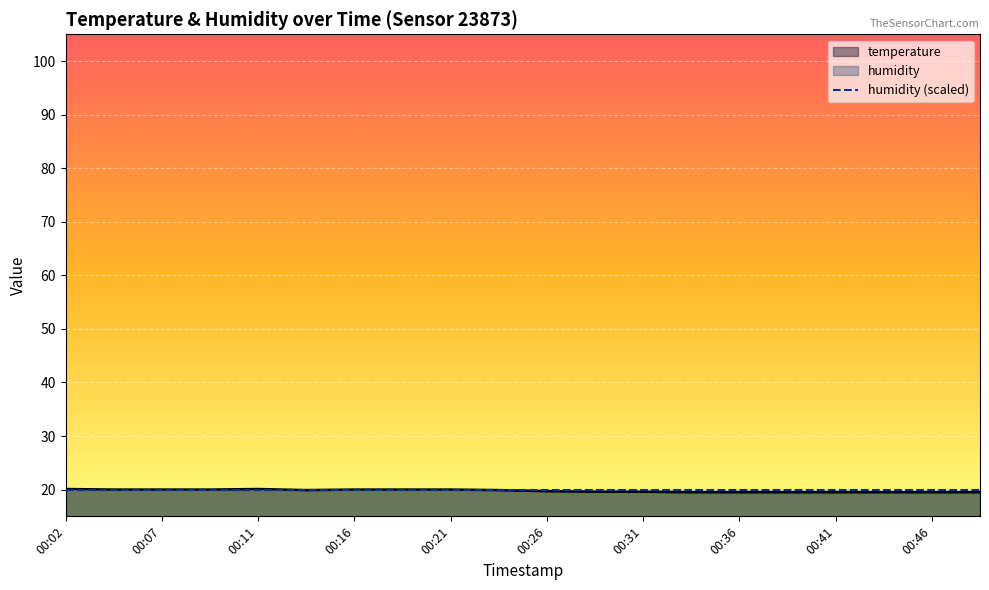

Reading left to right, extract all data points from this chart.

20.1	20.0	20.0	20.0	20.1	19.9	20.0	20.0	20.0	19.9	19.7	19.6	19.6	19.5	19.5	19.5	19.5	19.5	19.5	19.5